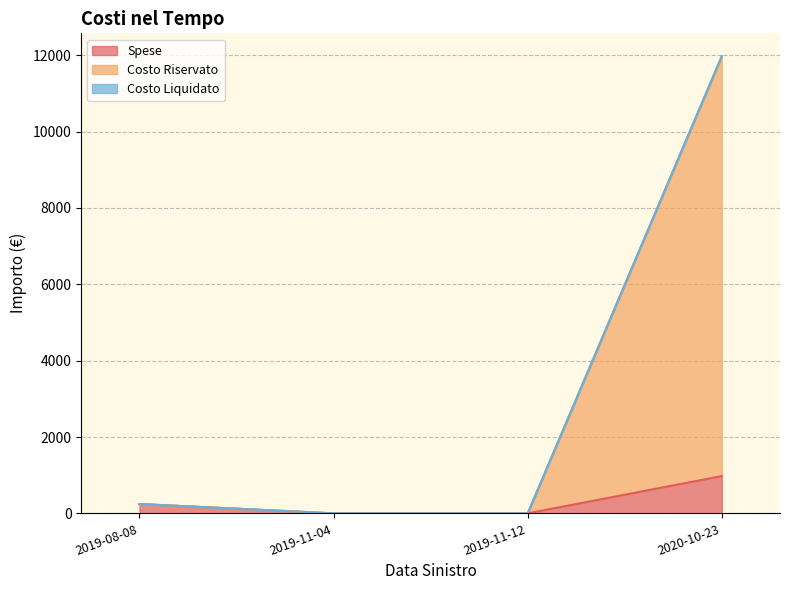

True or false: Spese has more than 2 points higher than both neighbors.

False